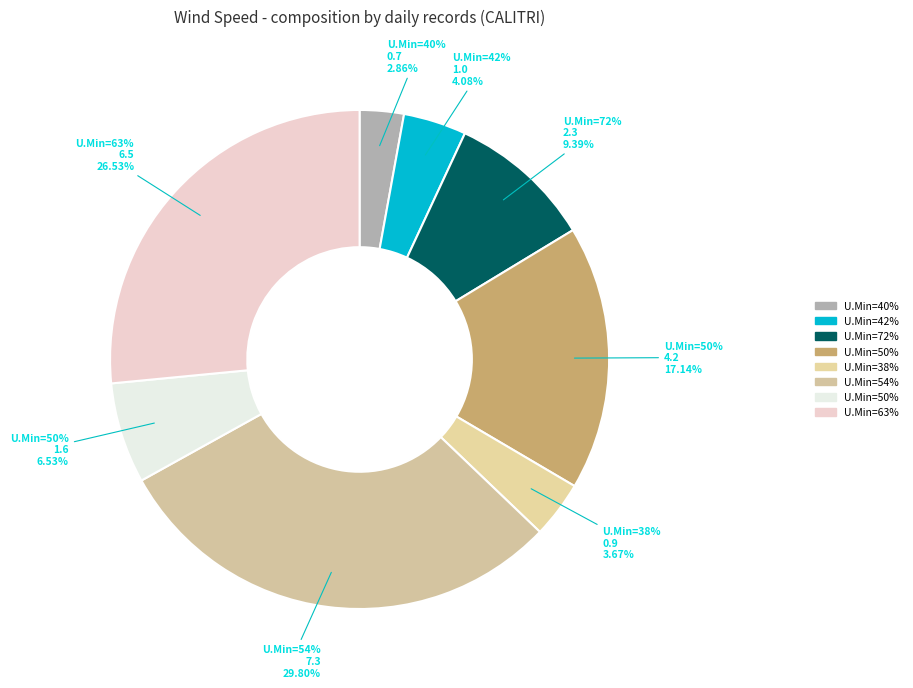

Is the sum of 50 and 54 greater than half?

No